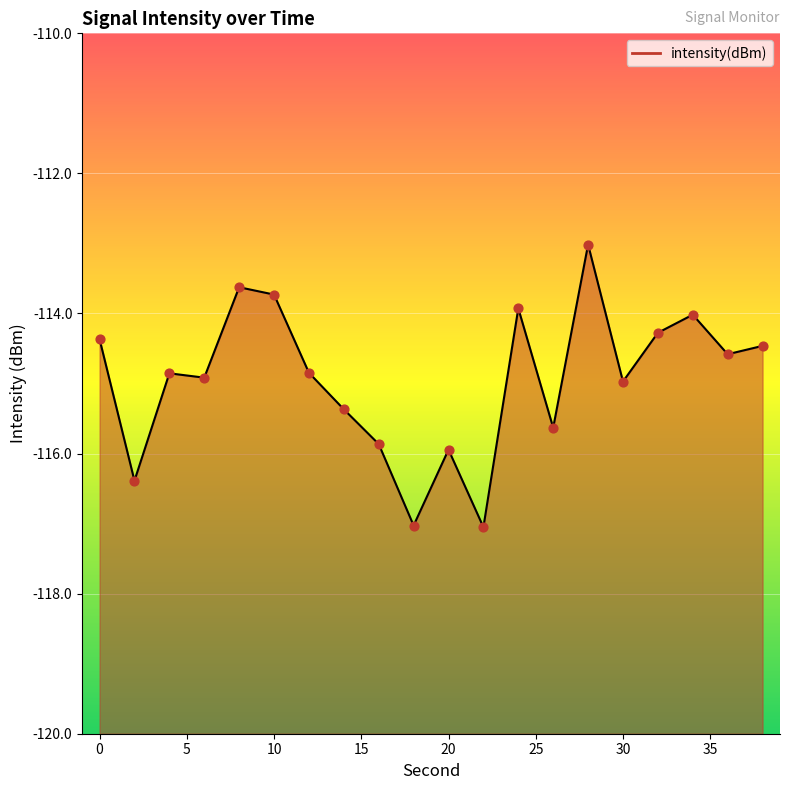

Between 20 and 14, which is larger?

14